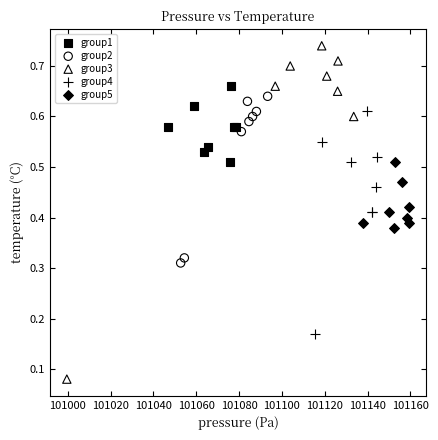

Which series has the largest Y range (max minus min)?

group3